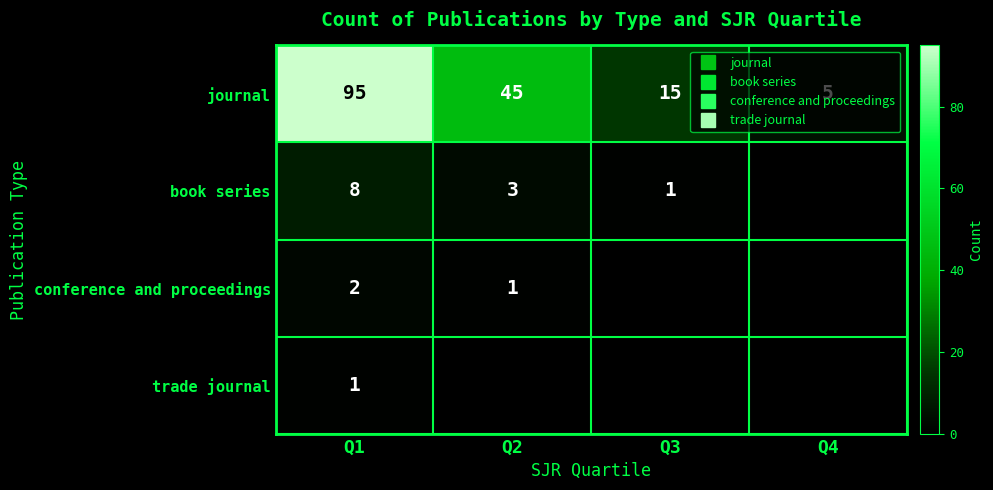

Which label corresponds to the smallest value in the chart?

Q3